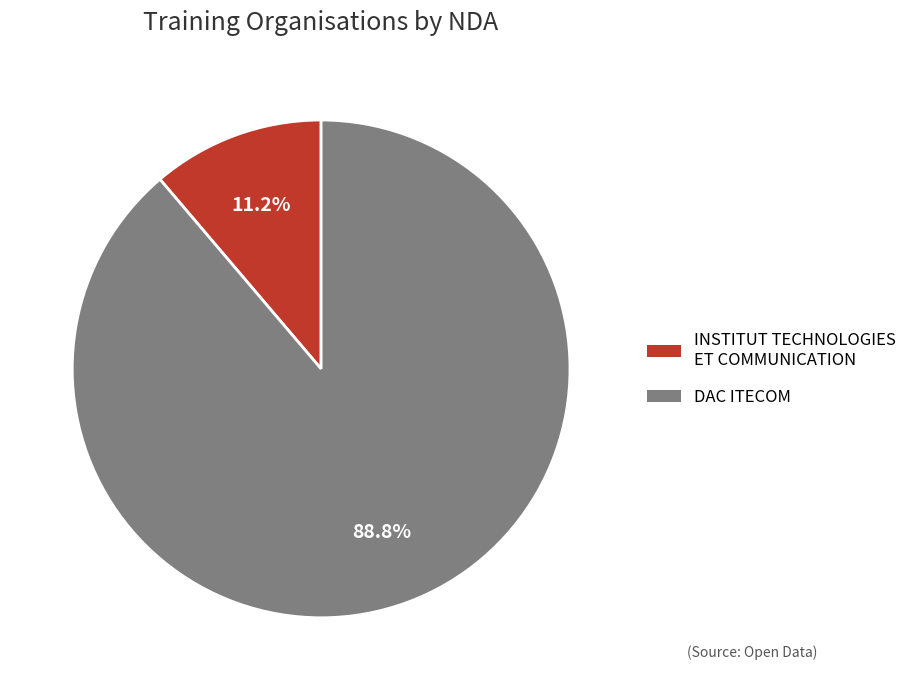

Rank the categories by value from highest to lowest.

DAC ITECOM, INSTITUT TECHNOLOGIES ET COMMUNICATION